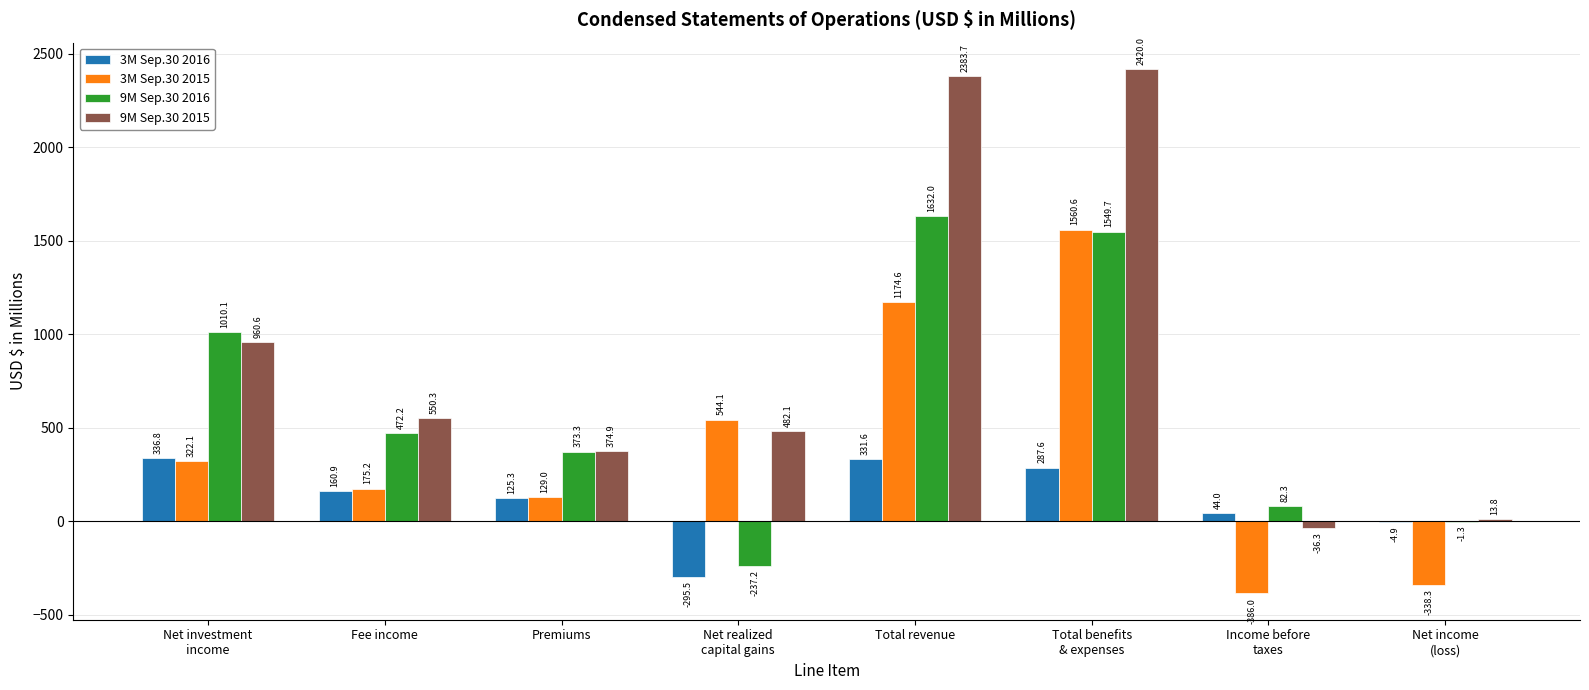

The value of 3M Sep.30 2016 at Total revenue is 331.6. True or false?

True